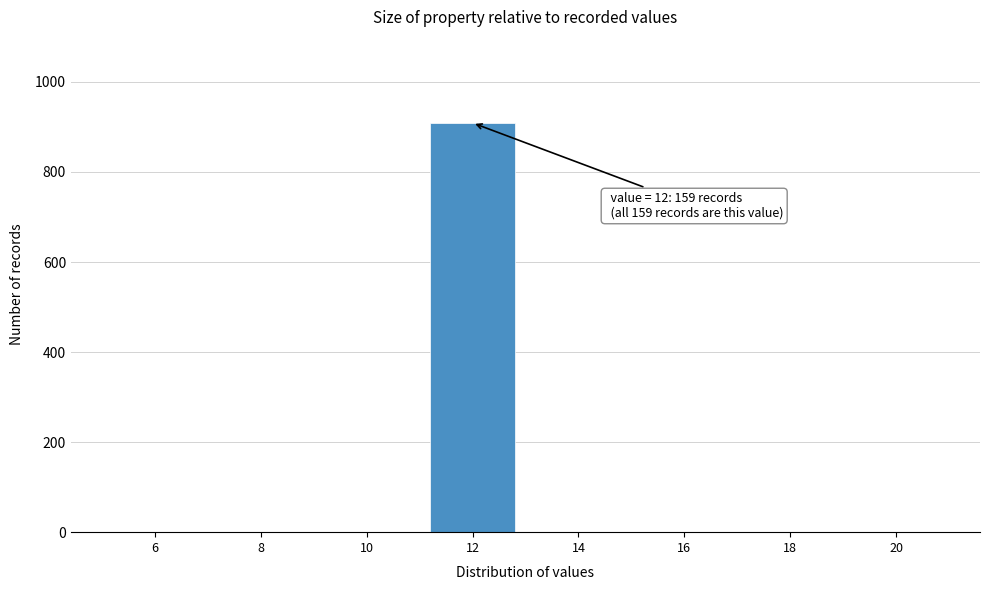

Reading right to left, what are all the values shown in this chart?

20=0	18=0	16=0	14=0	12=909	10=0	8=0	6=0